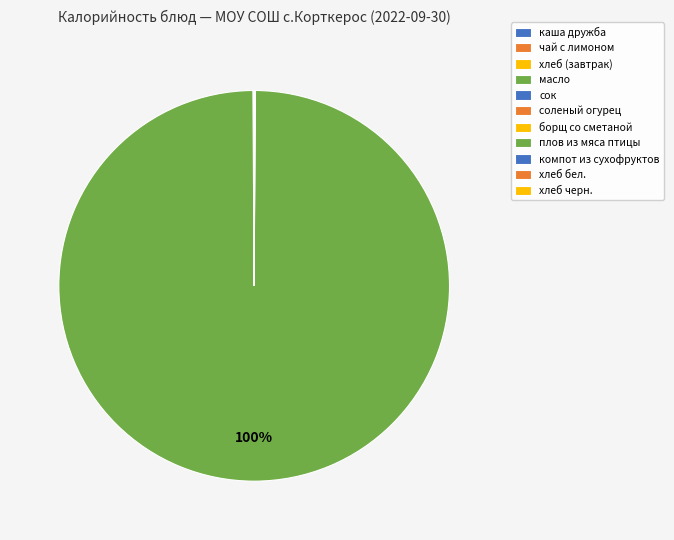

How many segments does this pie chart have?

11